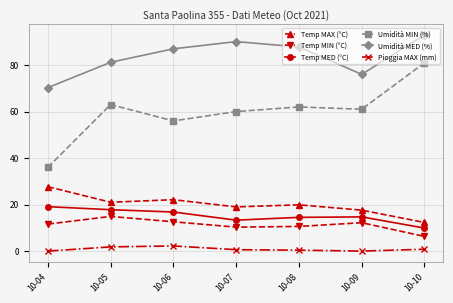

Rank the series by their maximum value, from lowest to highest.

Pioggia MAX (mm), Temp MIN (°C), Temp MED (°C), Temp MAX (°C), Umidità MIN (%), Umidità MED (%)